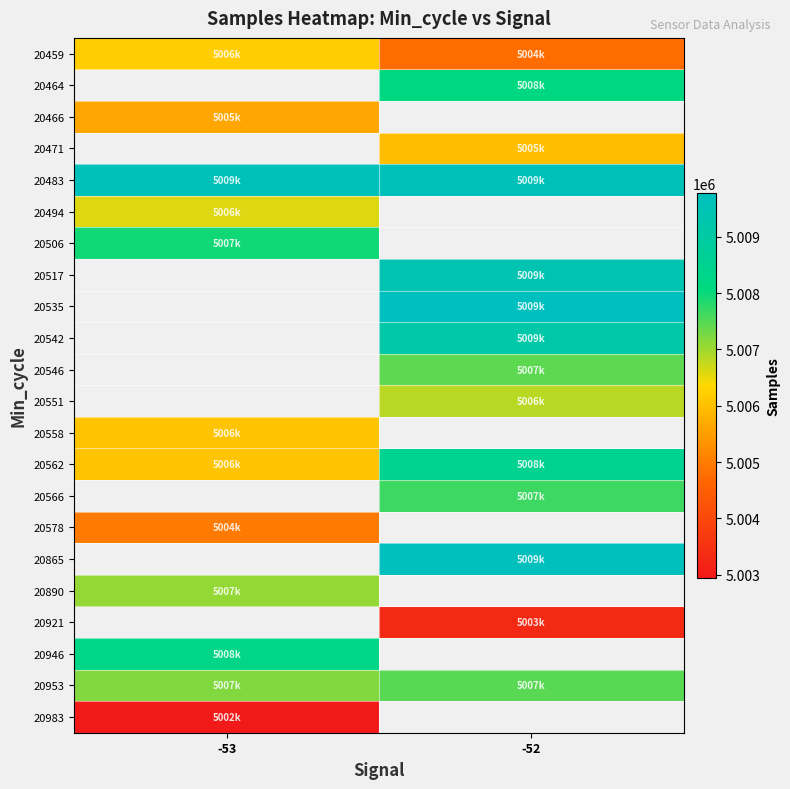

Which has a higher value, -53 or -52?

-53